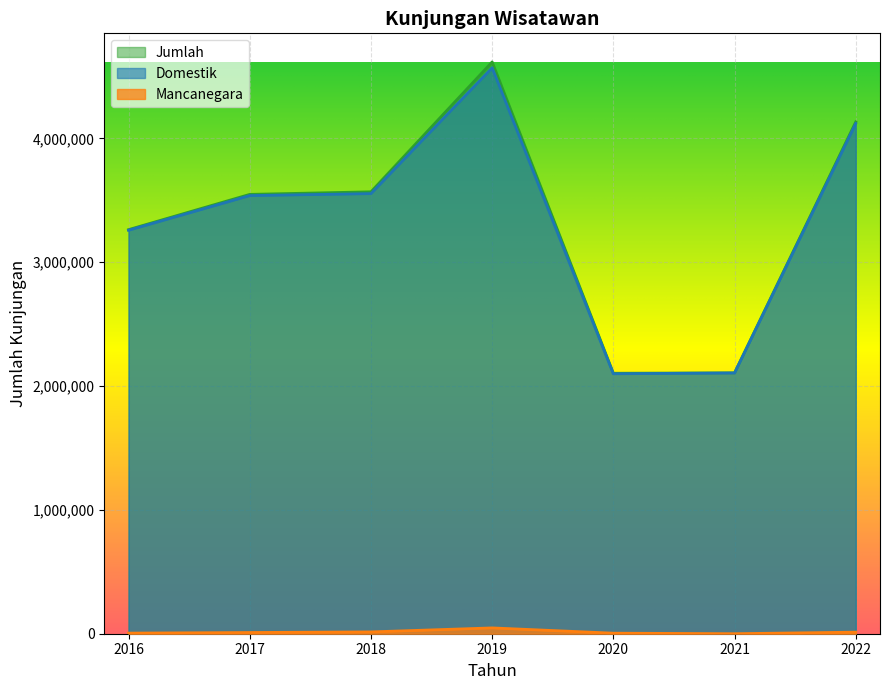

What is the value of the Domestik point at the 4th from the left?

4570483